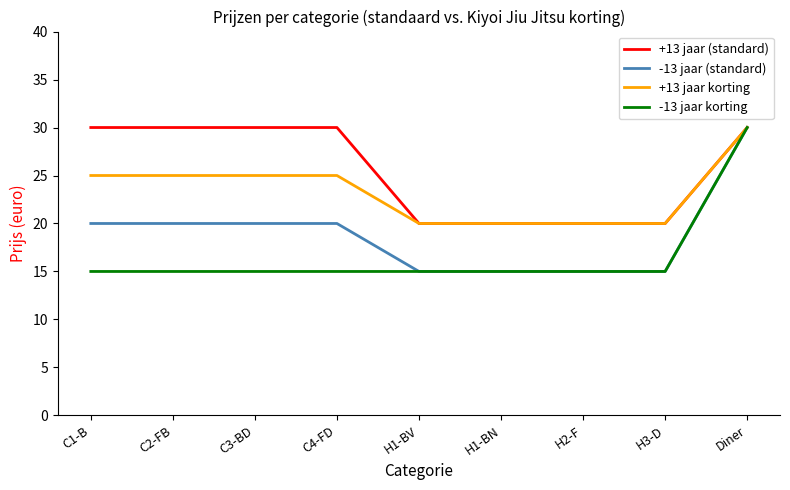

Which series changed the most between C2-FB and H3-D?

+13 jaar (standard)